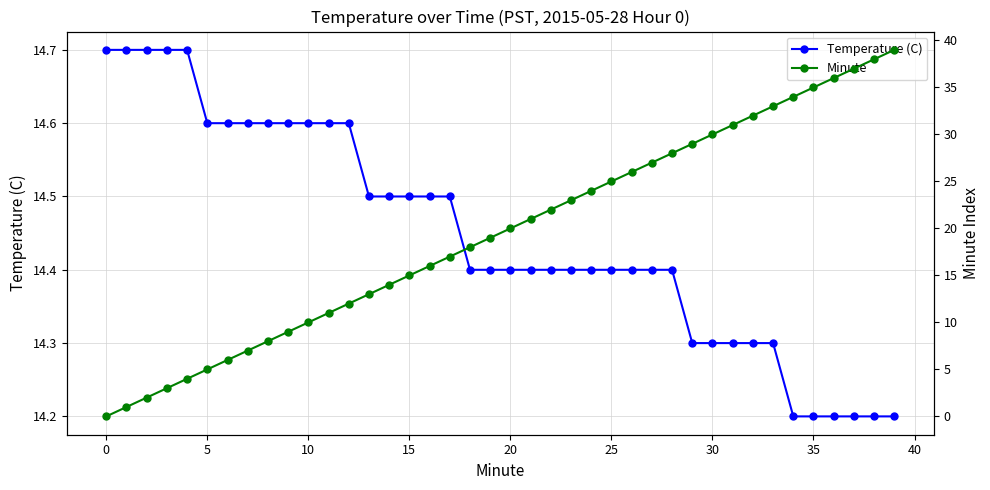

What is the label of the 30th point from the left?

29